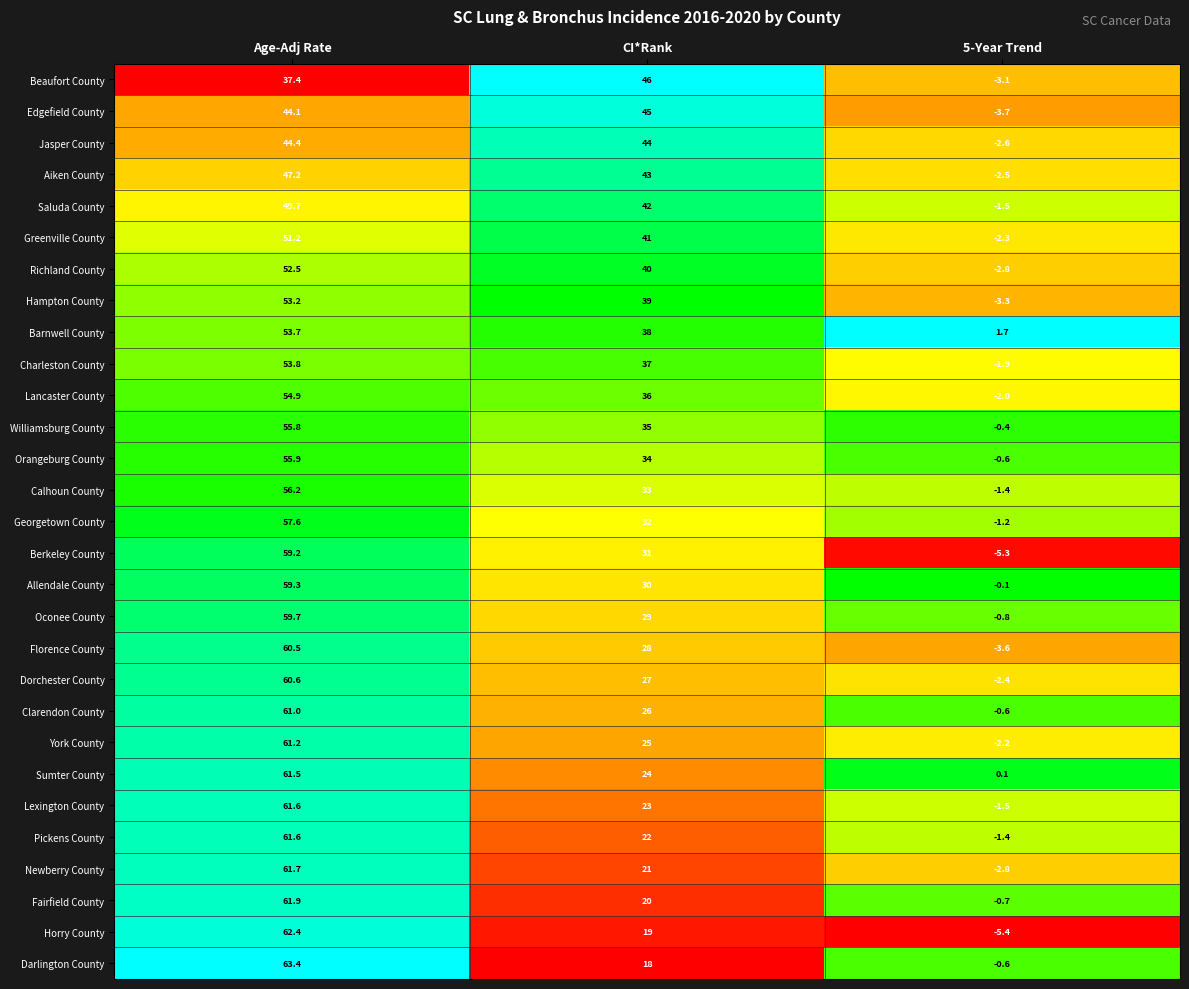

Which label corresponds to the smallest value in the chart?

5-Year Trend